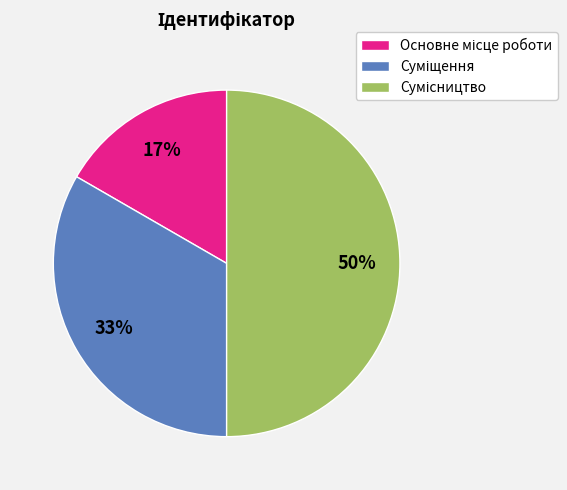

To the nearest percent, what is the difference between the largest and smallest slice percentages?

33%